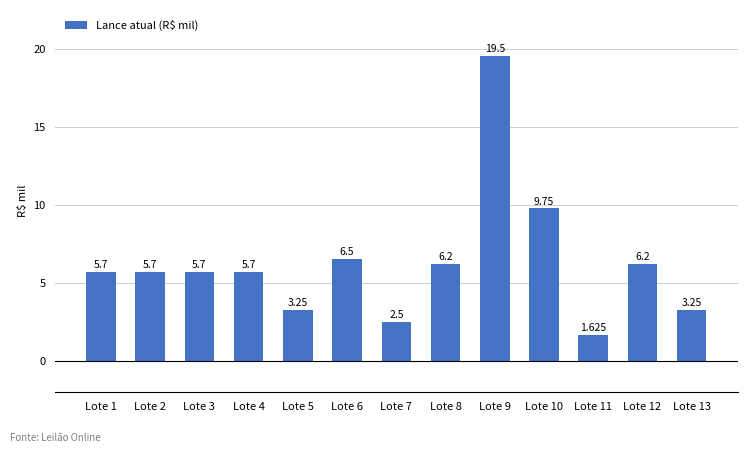

Which label corresponds to the smallest value in the chart?

Lote 11